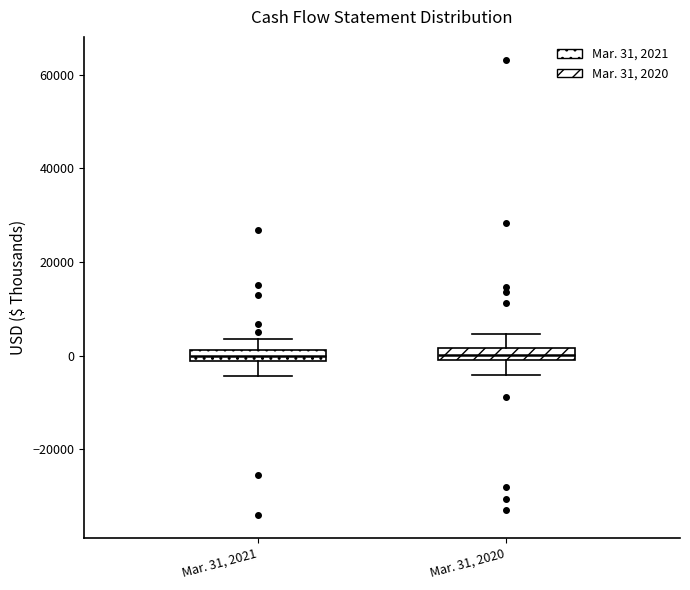

Where does the upper whisker of the box for Mar. 31, 2020 end on the y-axis? The values are not printed on the chart, so give them approximately, as read against the axis.

4000